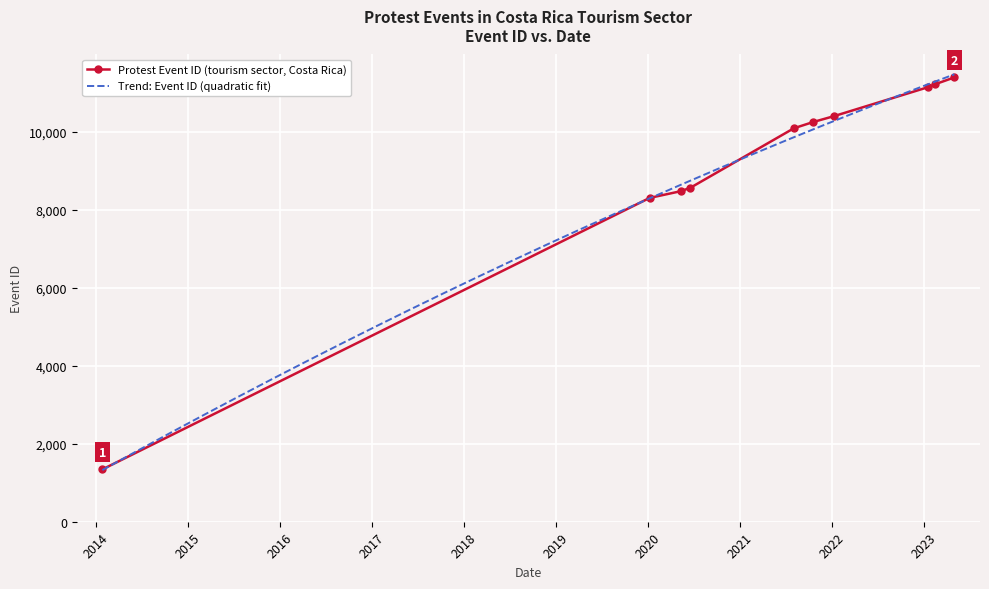

The value at 2021-08-02 is 10098. True or false?

True